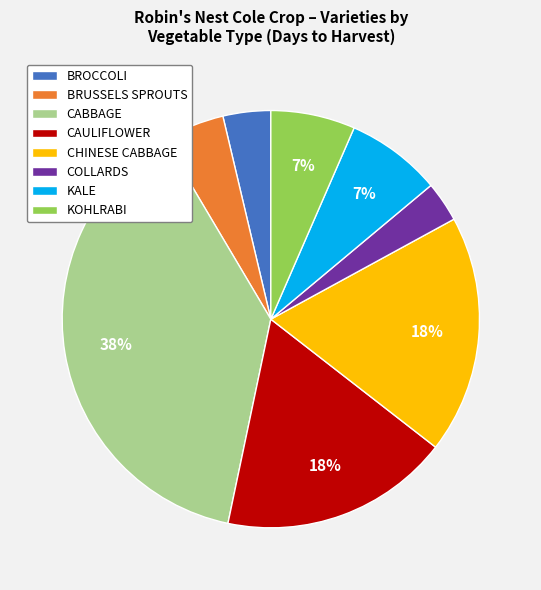

How many segments does this pie chart have?

8